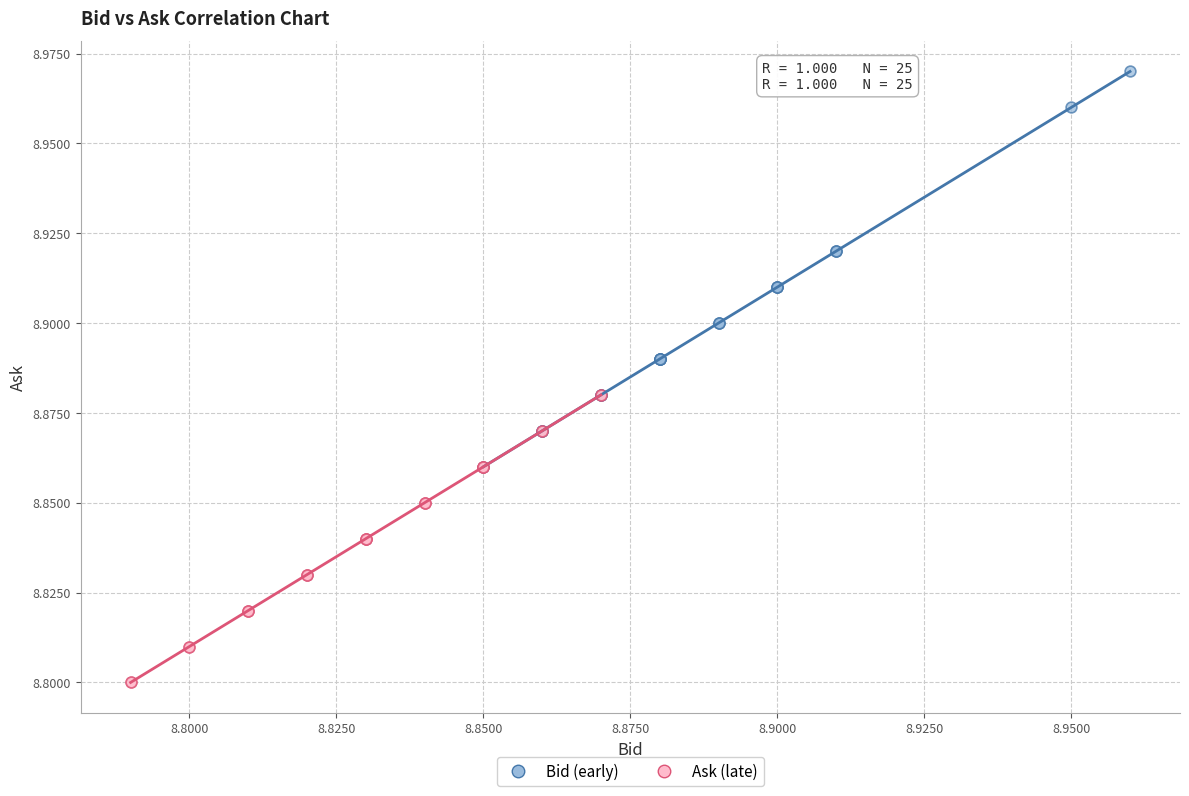

Which series has the widest spread of Y values?

Bid (early)